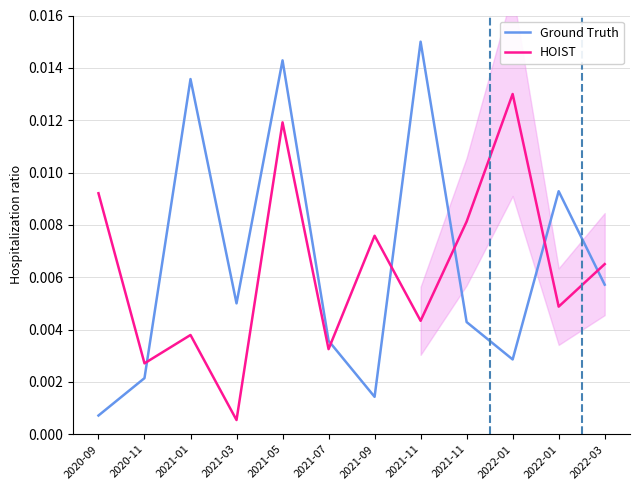

Where do HOIST and Ground Truth first cross each other?

2020-11 and 2021-01